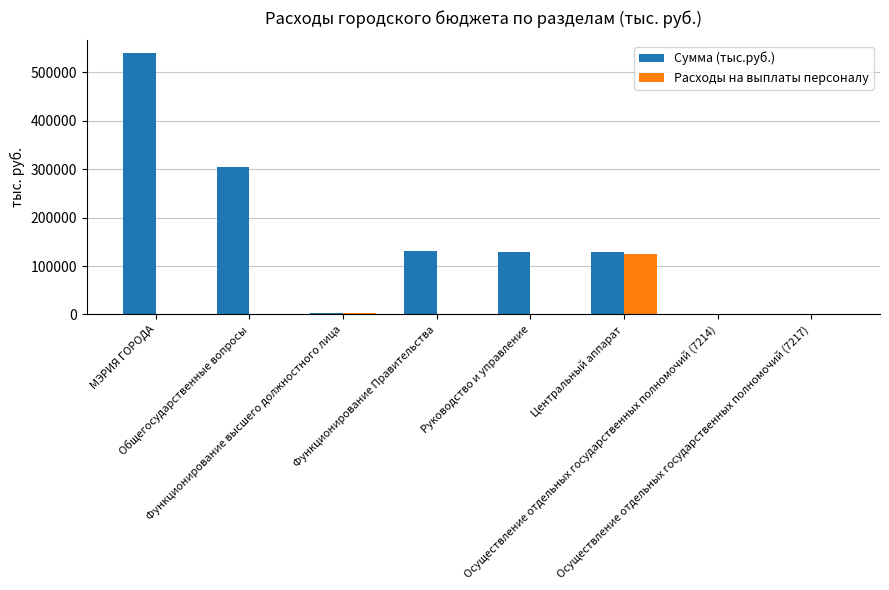

How many values in the Расходы на выплаты персоналу series exceed 902?

4